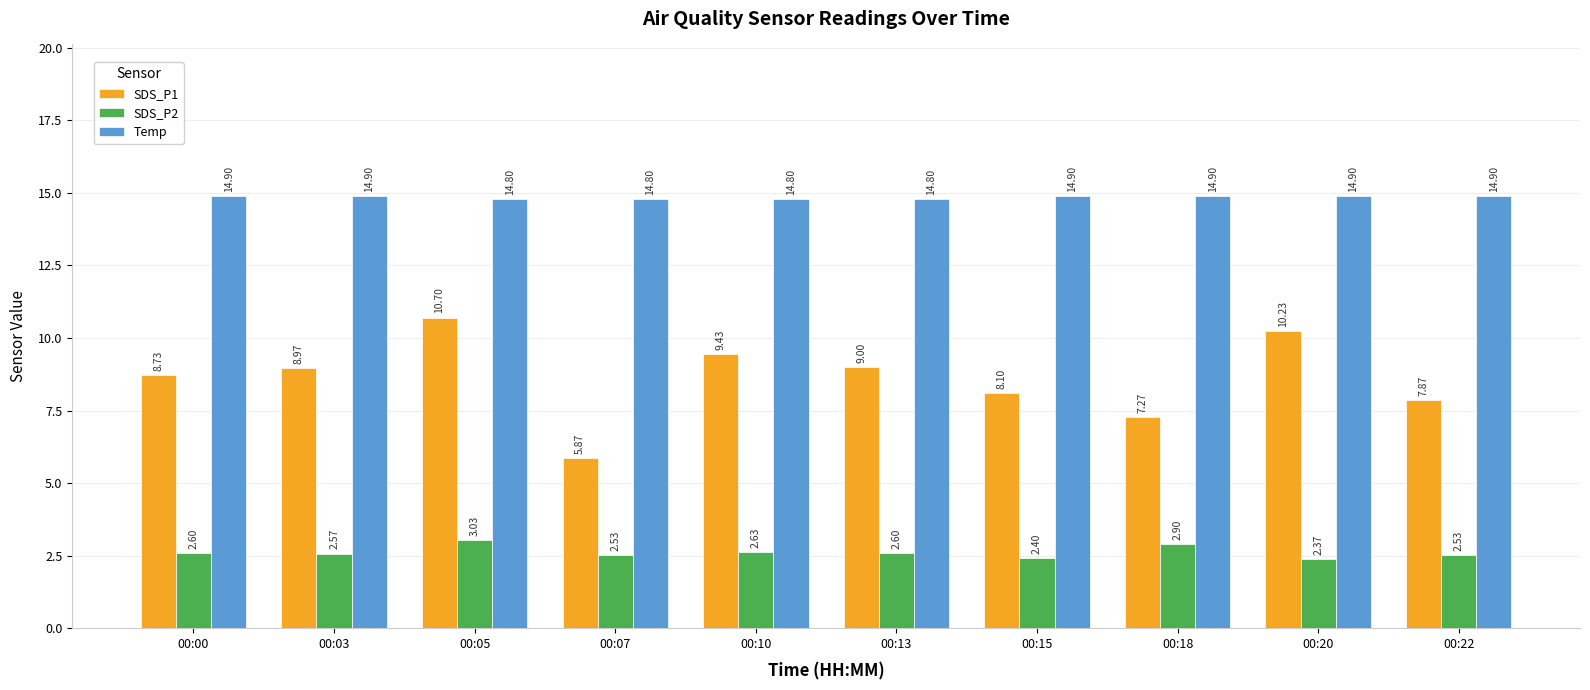

Which series has the widest spread of values?

SDS_P1